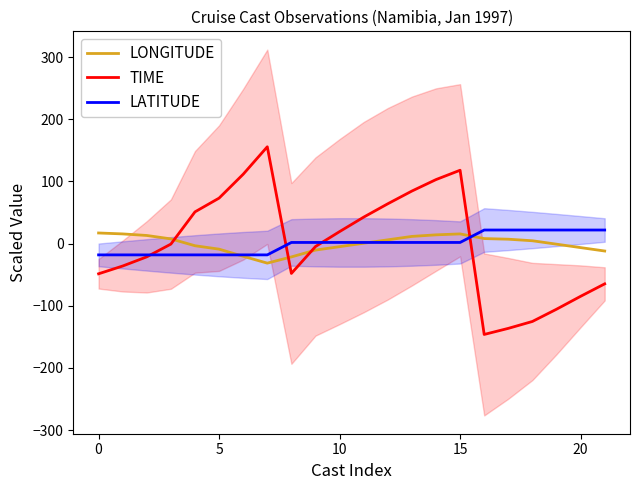

True or false: LONGITUDE and TIME cross at least once.

True